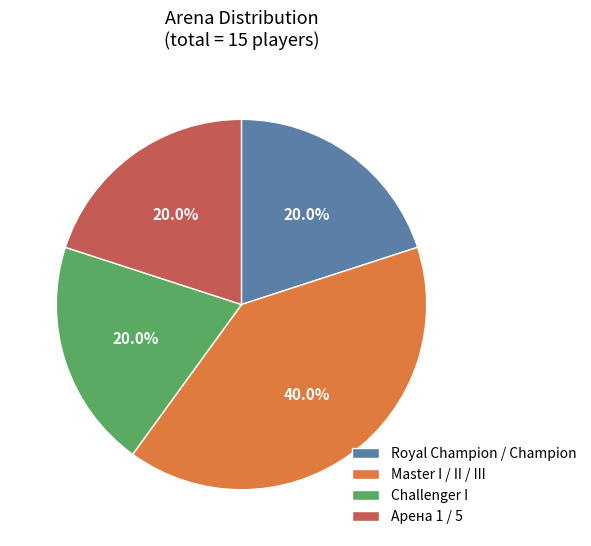

Which category has the biggest portion of the pie?

Master I / II / III